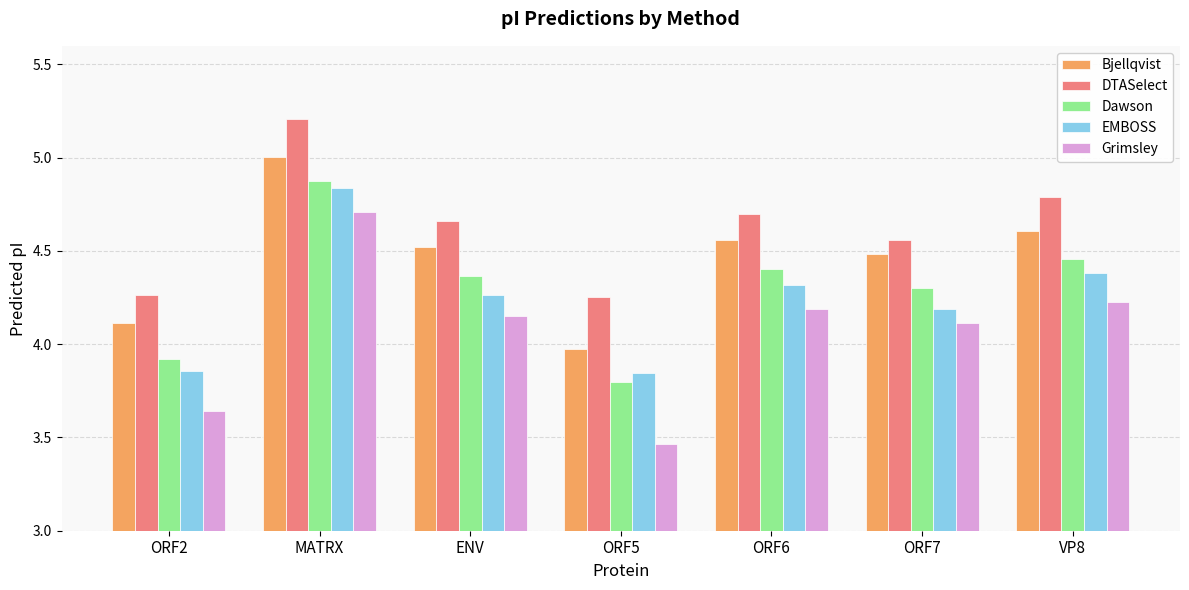

What is the difference between the highest and lowest values at ORF7?

0.4